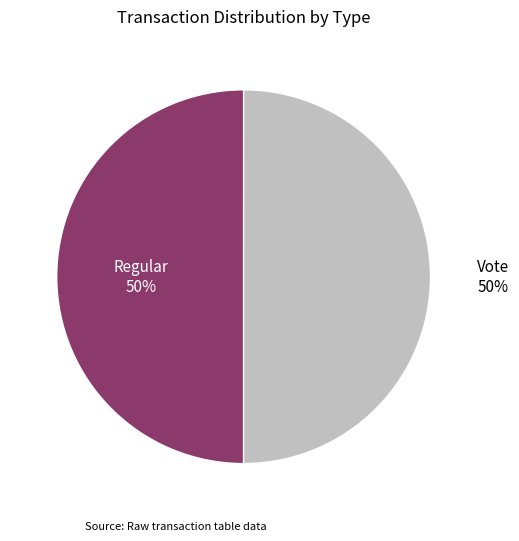

Combined, do Regular and Vote account for over 50%?

Yes